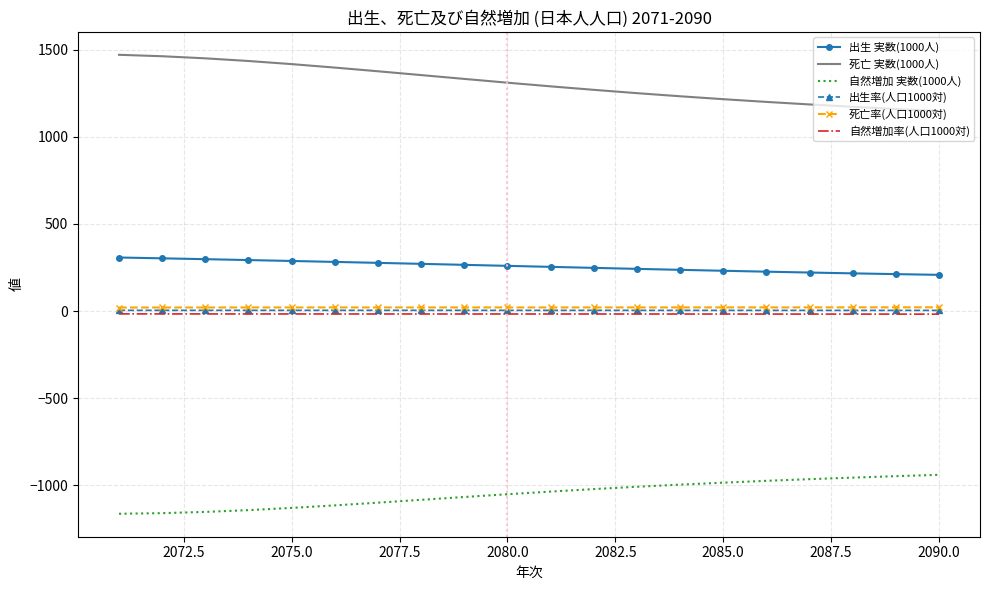

True or false: 自然増加率(人口1000対) and 死亡率(人口1000対) cross at least once.

False